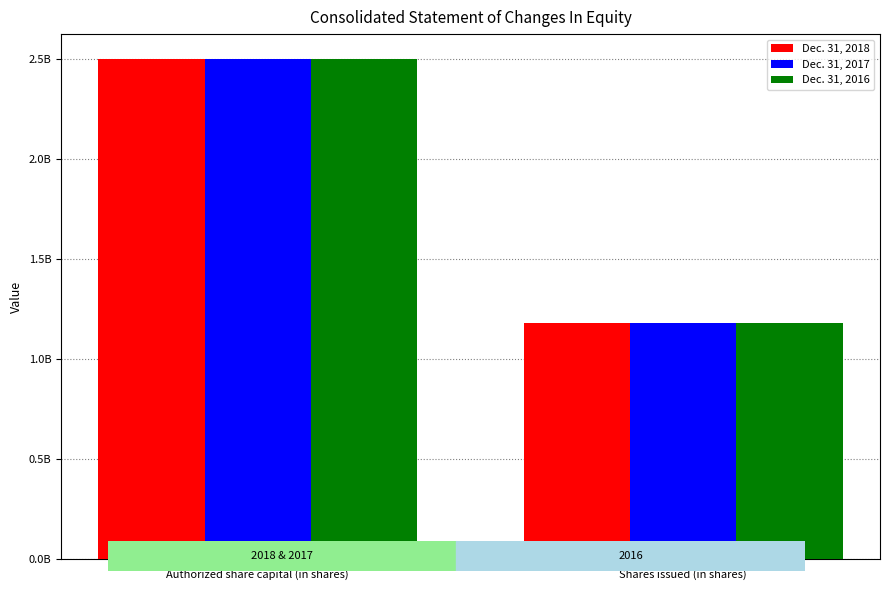

Does the chart contain any negative values?

No